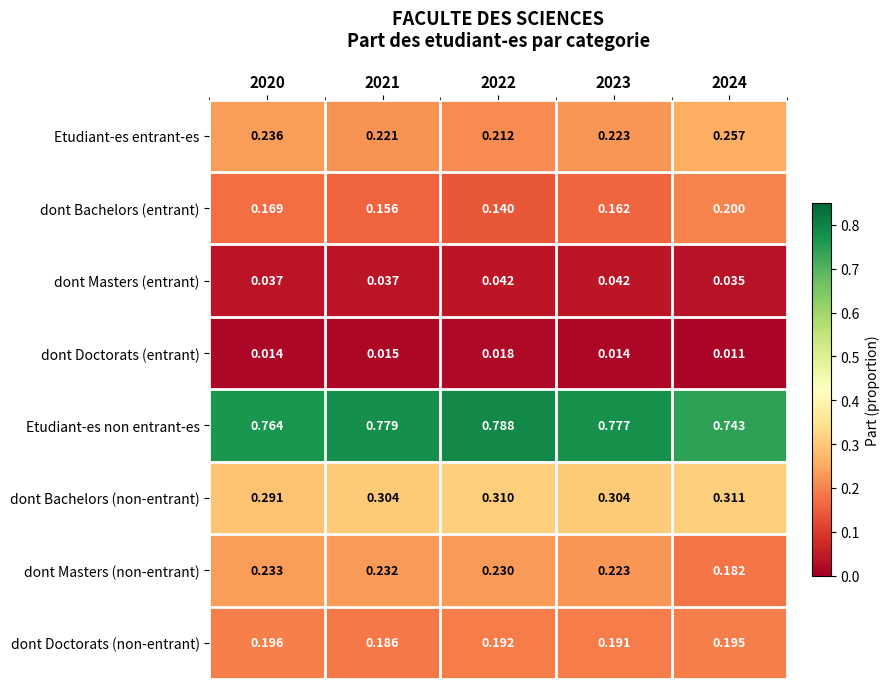

Which series changed the most between 2023 and 2024?

dont Masters (non-entrant)